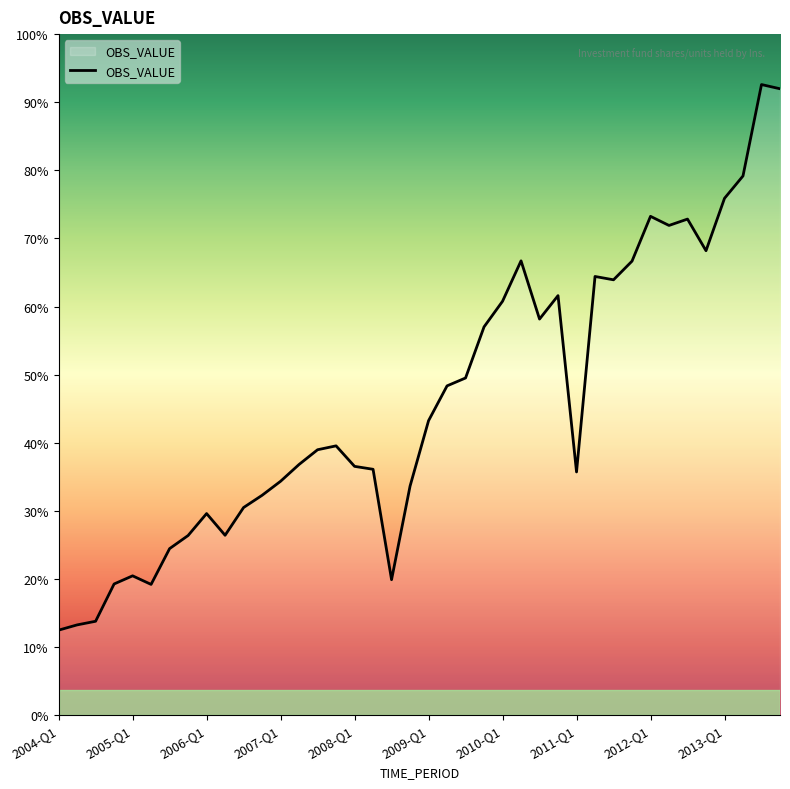

Does the chart have visible grid lines?

No